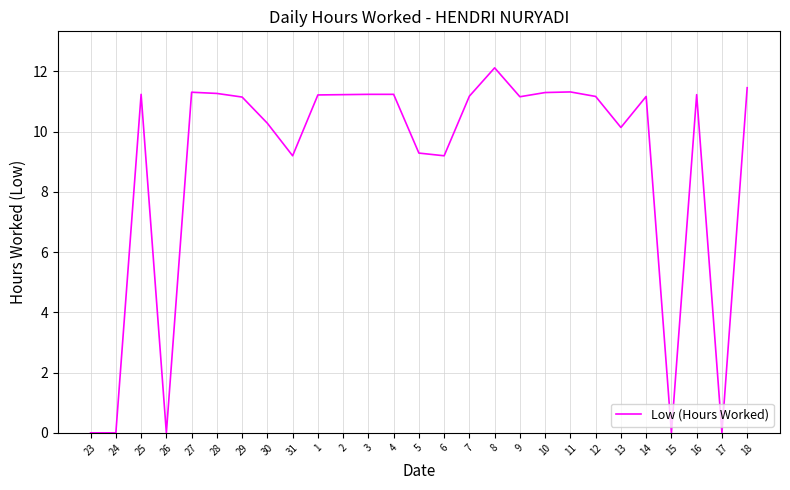

True or false: there are more than 2 points higher than both neighbors.

True